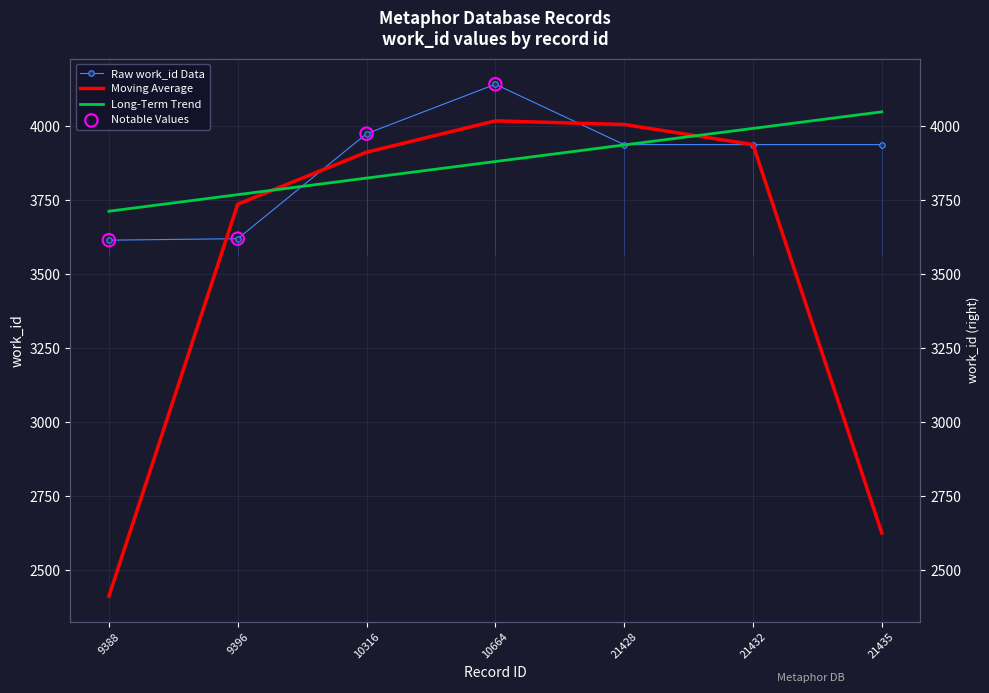

What is the change in value from 10664 to 21435?

-204